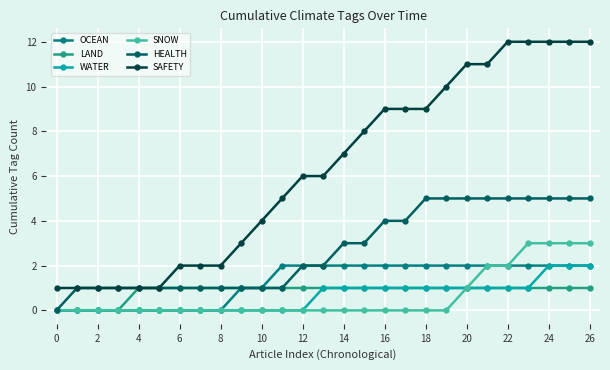

Which series has the largest range (max minus min)?

SAFETY